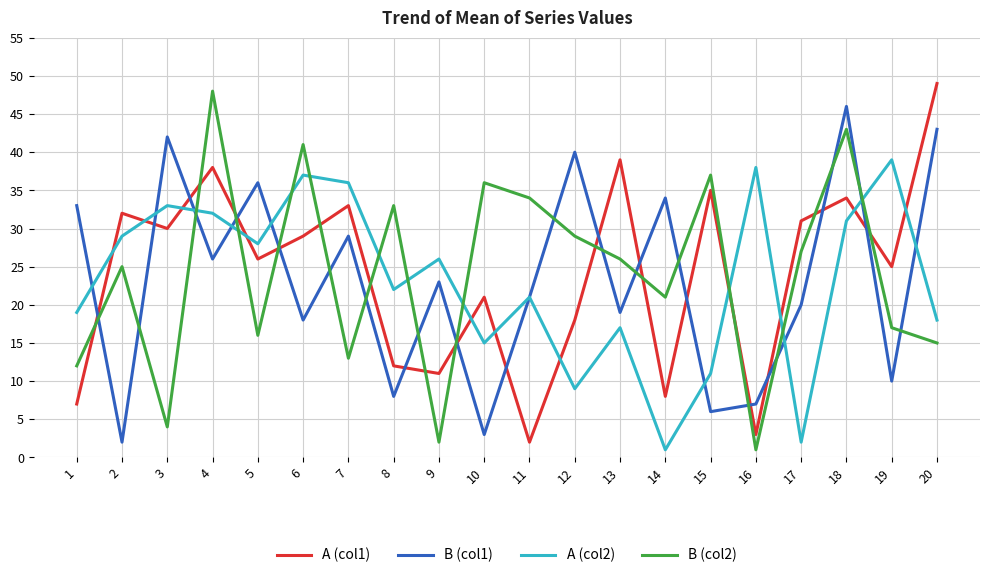

At which category is the sum across all series the highest?

18